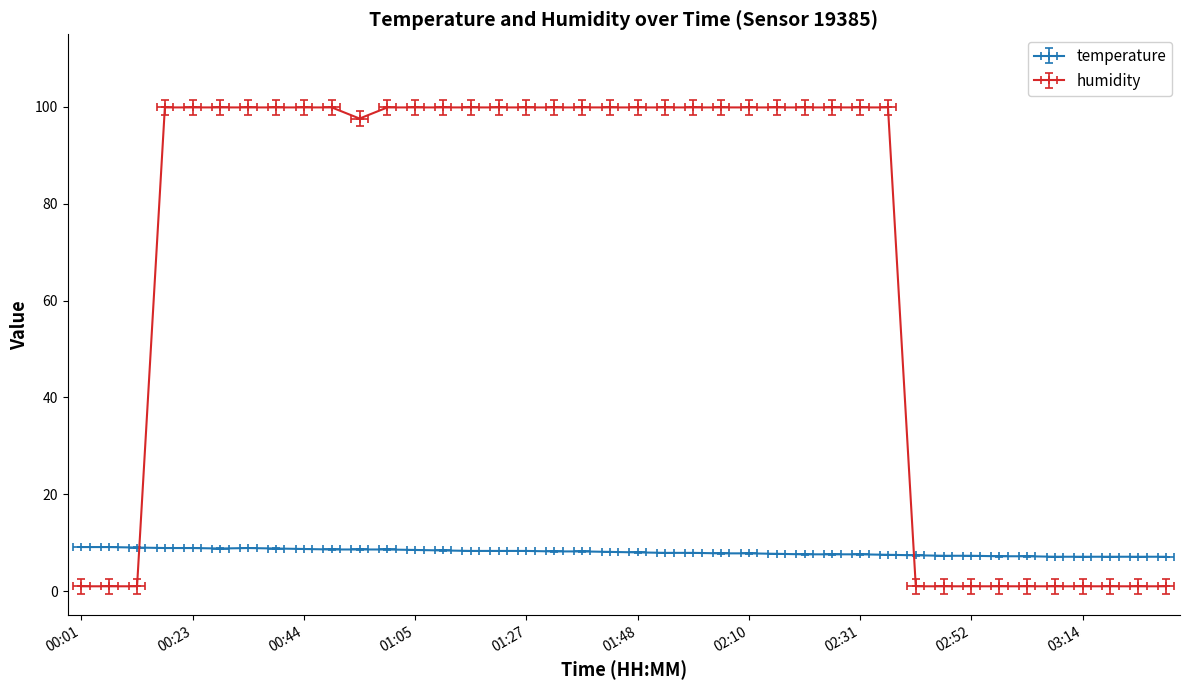

In temperature, how many points are higher than both neighbors (excluding endpoints)?

1